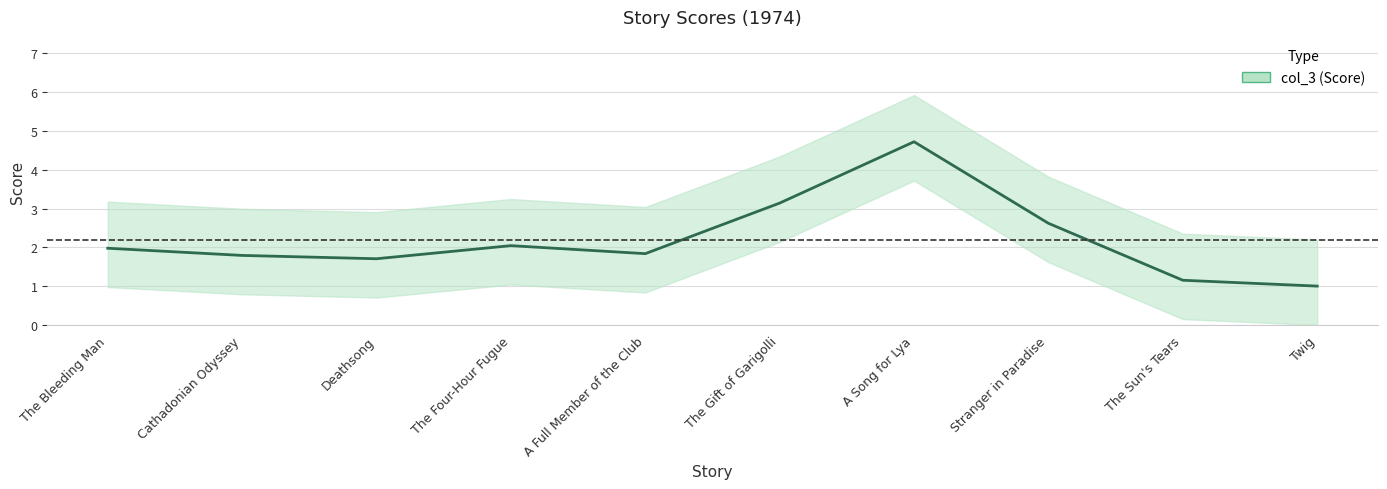

At which label does the data first exceed 2?

The Four-Hour Fugue